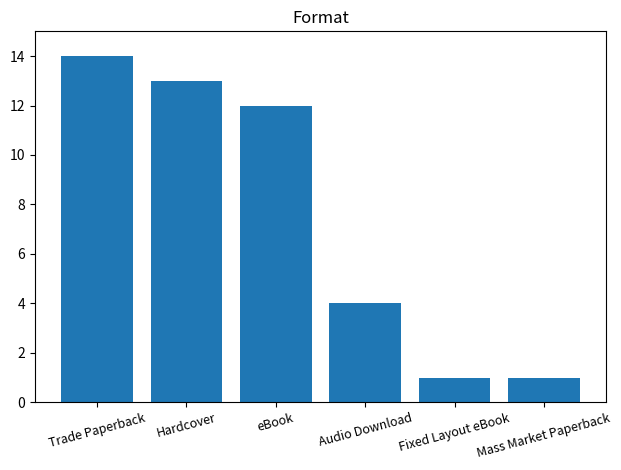

What is the ratio of the value at Hardcover to the value at Mass Market Paperback?

13.0